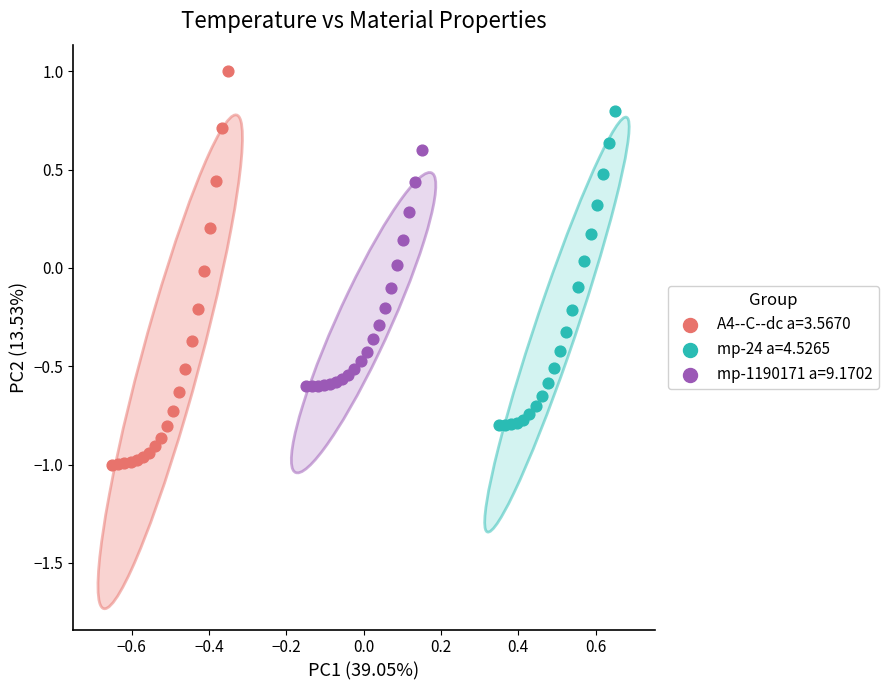

Which series has the widest spread of Y values?

A4--C--dc a=3.5670